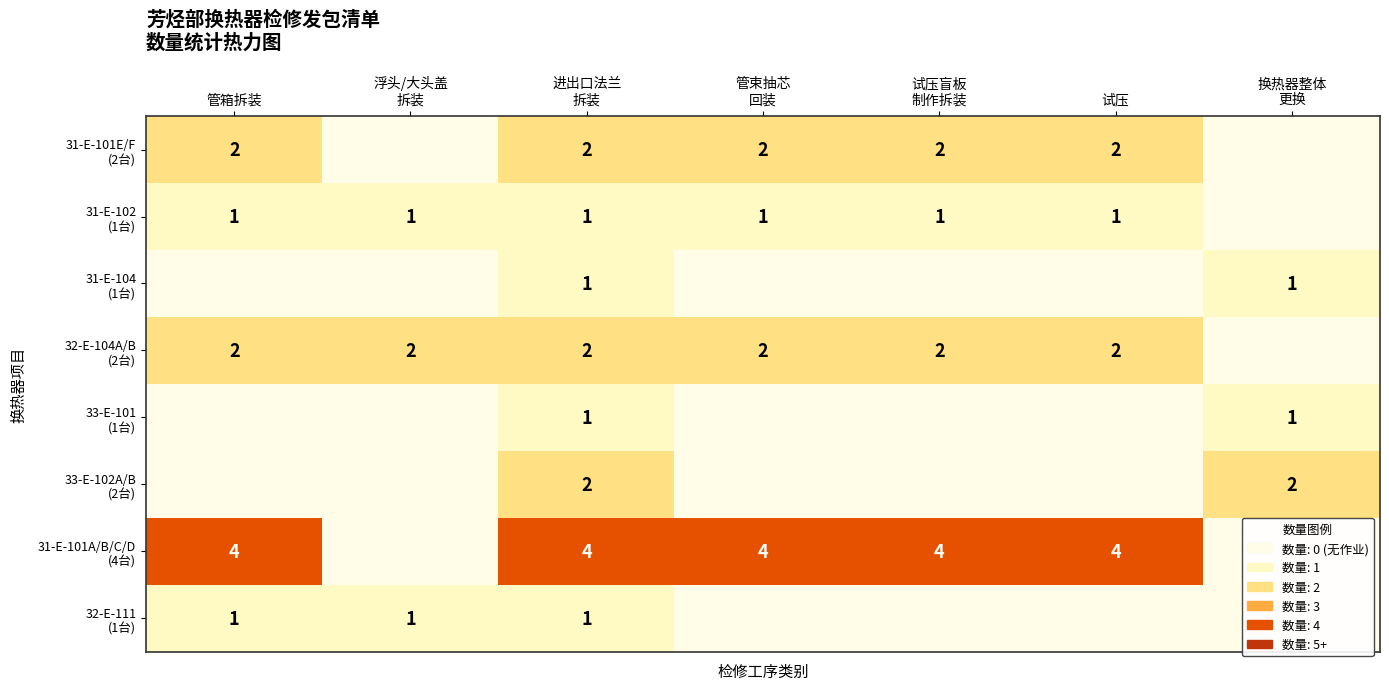

Between 管箱拆装 and 试压盲板 制作拆装, which series saw the biggest shift?

32-E-111 (1台)